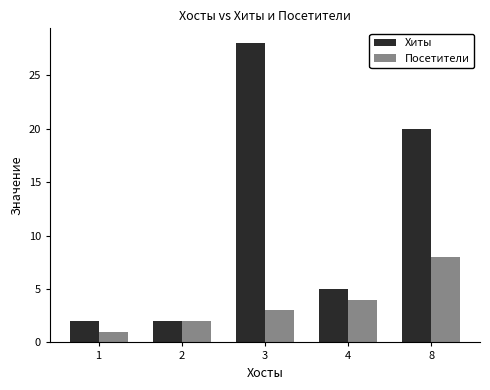

What is the approximate value of Посетители at 2?

2